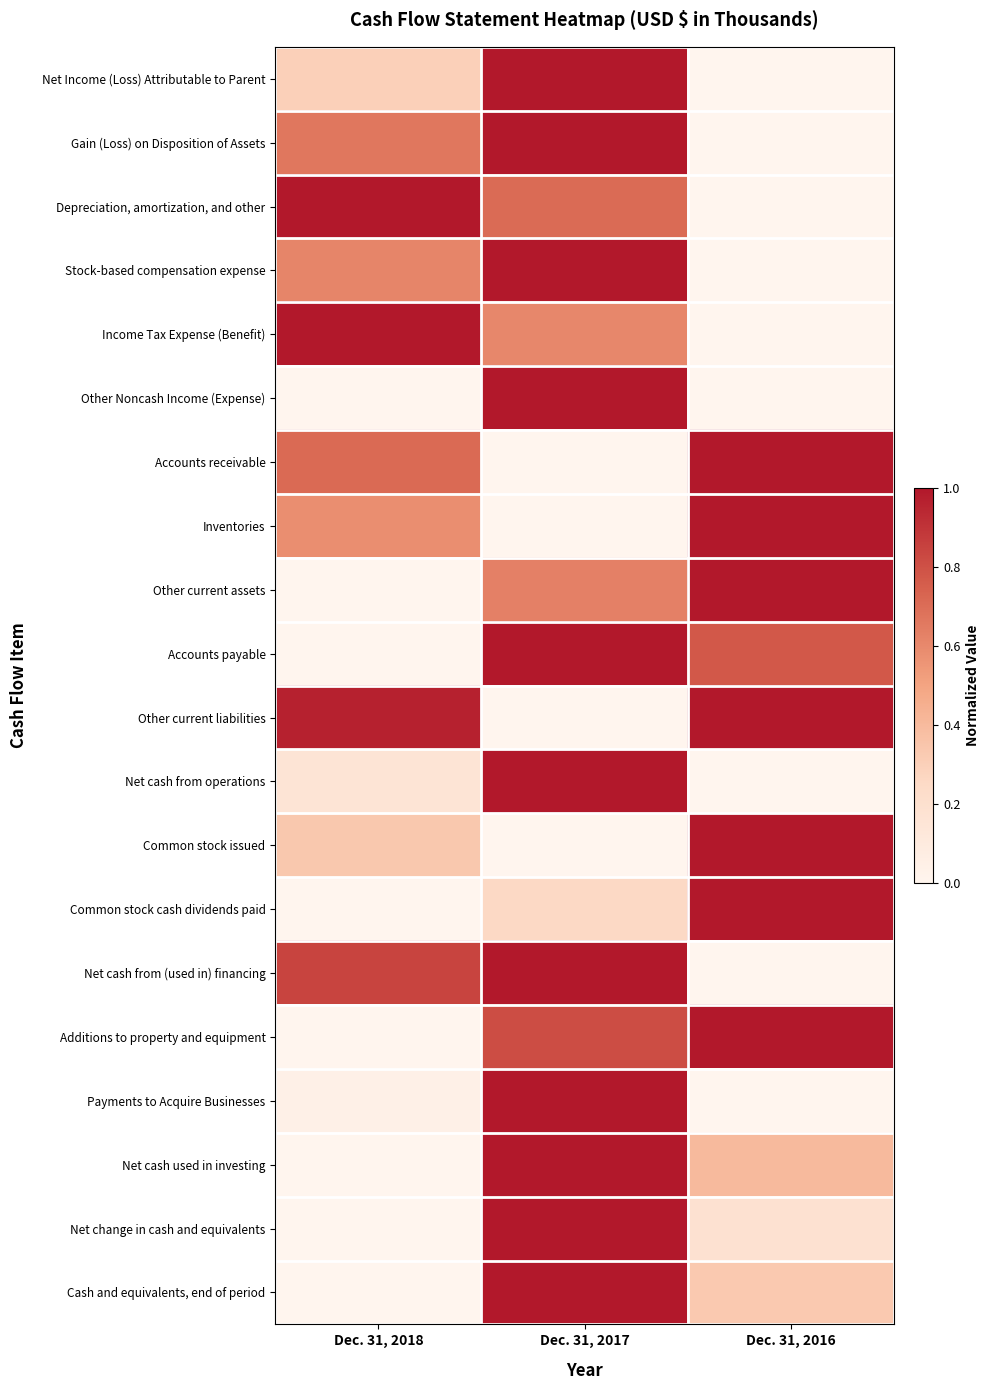

Reading left to right, extract all data points from this chart.

Net Income (Loss) Attributable to Parent: Dec. 31, 2018=0.3	Dec. 31, 2017=1.0	Dec. 31, 2016=0.0
Gain (Loss) on Disposition of Assets: Dec. 31, 2018=0.7	Dec. 31, 2017=1.0	Dec. 31, 2016=0.0
Depreciation, amortization, and other: Dec. 31, 2018=1.0	Dec. 31, 2017=0.7	Dec. 31, 2016=0.0
Stock-based compensation expense: Dec. 31, 2018=0.6	Dec. 31, 2017=1.0	Dec. 31, 2016=0.0
Income Tax Expense (Benefit): Dec. 31, 2018=1.0	Dec. 31, 2017=0.6	Dec. 31, 2016=0.0
Other Noncash Income (Expense): Dec. 31, 2018=0.0	Dec. 31, 2017=1.0	Dec. 31, 2016=0.0
Accounts receivable: Dec. 31, 2018=0.7	Dec. 31, 2017=0.0	Dec. 31, 2016=1.0
Inventories: Dec. 31, 2018=0.6	Dec. 31, 2017=0.0	Dec. 31, 2016=1.0
Other current assets: Dec. 31, 2018=0.0	Dec. 31, 2017=0.6	Dec. 31, 2016=1.0
Accounts payable: Dec. 31, 2018=0.0	Dec. 31, 2017=1.0	Dec. 31, 2016=0.8
Other current liabilities: Dec. 31, 2018=1.0	Dec. 31, 2017=0.0	Dec. 31, 2016=1.0
Net cash from operations: Dec. 31, 2018=0.2	Dec. 31, 2017=1.0	Dec. 31, 2016=0.0
Common stock issued: Dec. 31, 2018=0.3	Dec. 31, 2017=0.0	Dec. 31, 2016=1.0
Common stock cash dividends paid: Dec. 31, 2018=0.0	Dec. 31, 2017=0.3	Dec. 31, 2016=1.0
Net cash from (used in) financing: Dec. 31, 2018=0.8	Dec. 31, 2017=1.0	Dec. 31, 2016=0.0
Additions to property and equipment: Dec. 31, 2018=0.0	Dec. 31, 2017=0.8	Dec. 31, 2016=1.0
Payments to Acquire Businesses: Dec. 31, 2018=0.0	Dec. 31, 2017=1.0	Dec. 31, 2016=0.0
Net cash used in investing: Dec. 31, 2018=0.0	Dec. 31, 2017=1.0	Dec. 31, 2016=0.4
Net change in cash and equivalents: Dec. 31, 2018=0.0	Dec. 31, 2017=1.0	Dec. 31, 2016=0.2
Cash and equivalents, end of period: Dec. 31, 2018=0.0	Dec. 31, 2017=1.0	Dec. 31, 2016=0.3